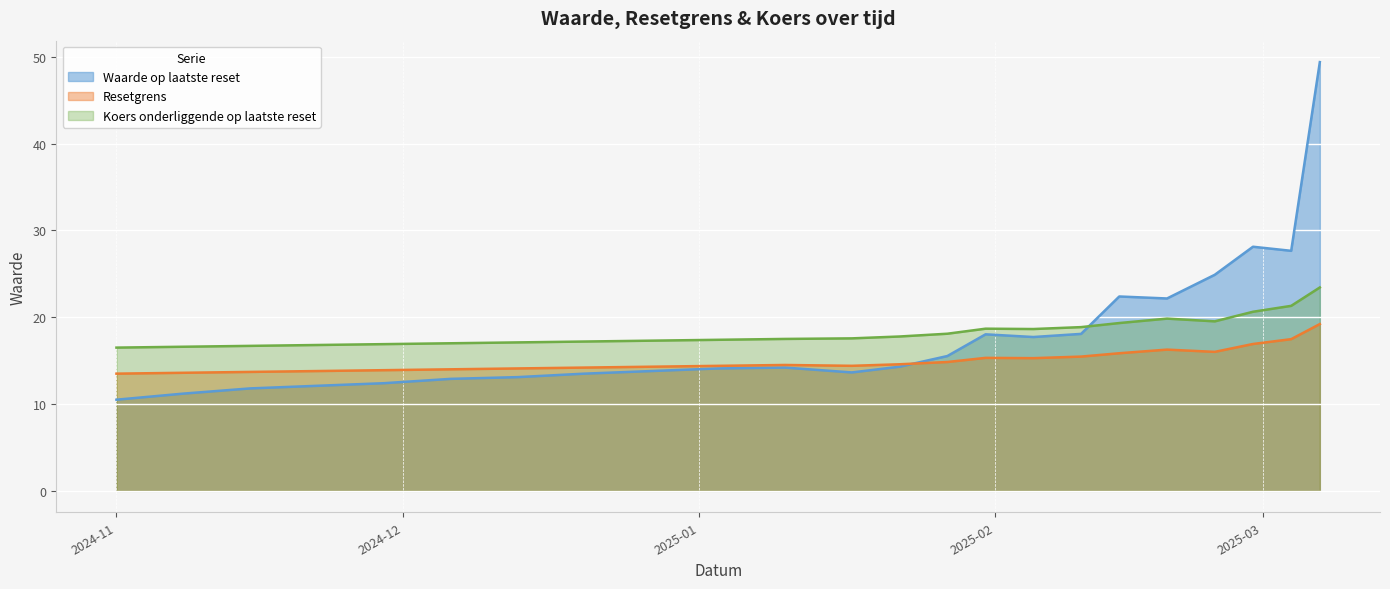

How many values in the Waarde op laatste reset series are below 14?

10